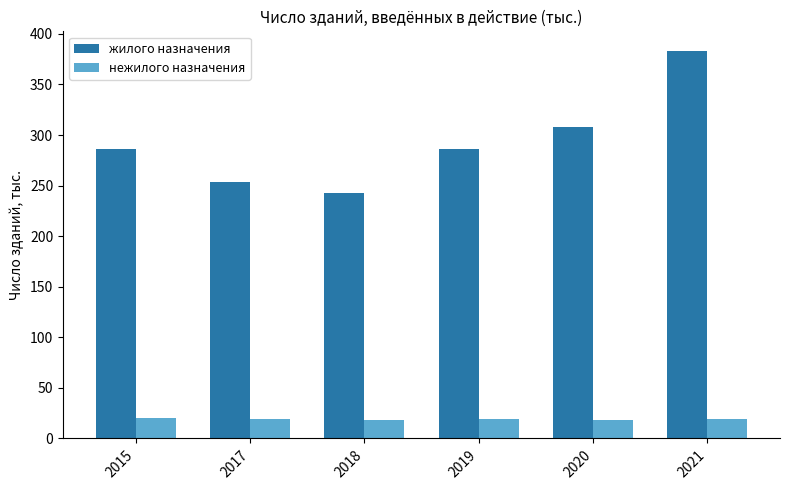

Which series has the widest spread of values?

жилого назначения